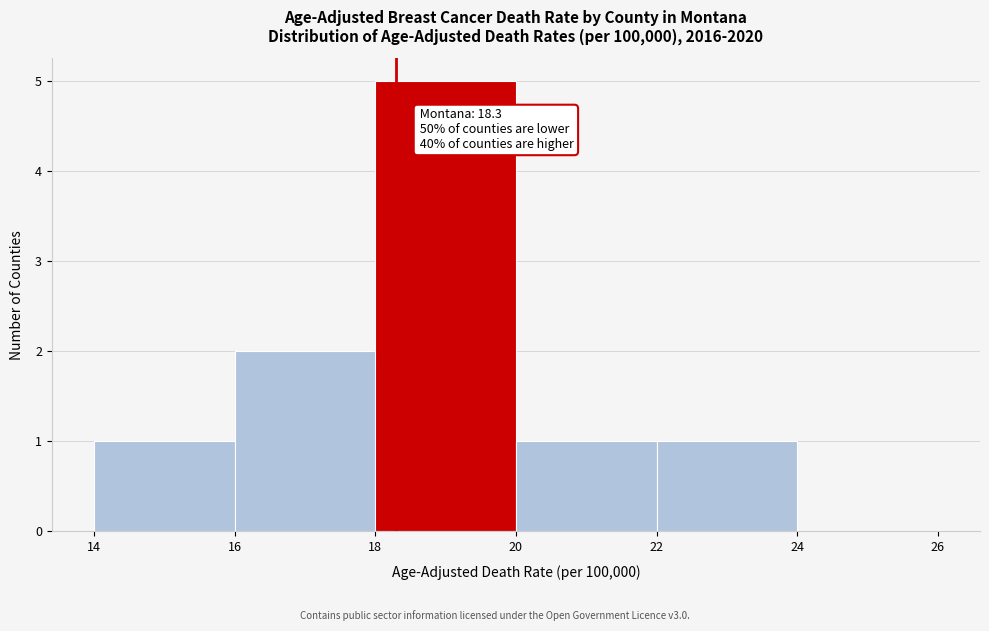

Which range on the x-axis has the tallest bar?

18 to 20